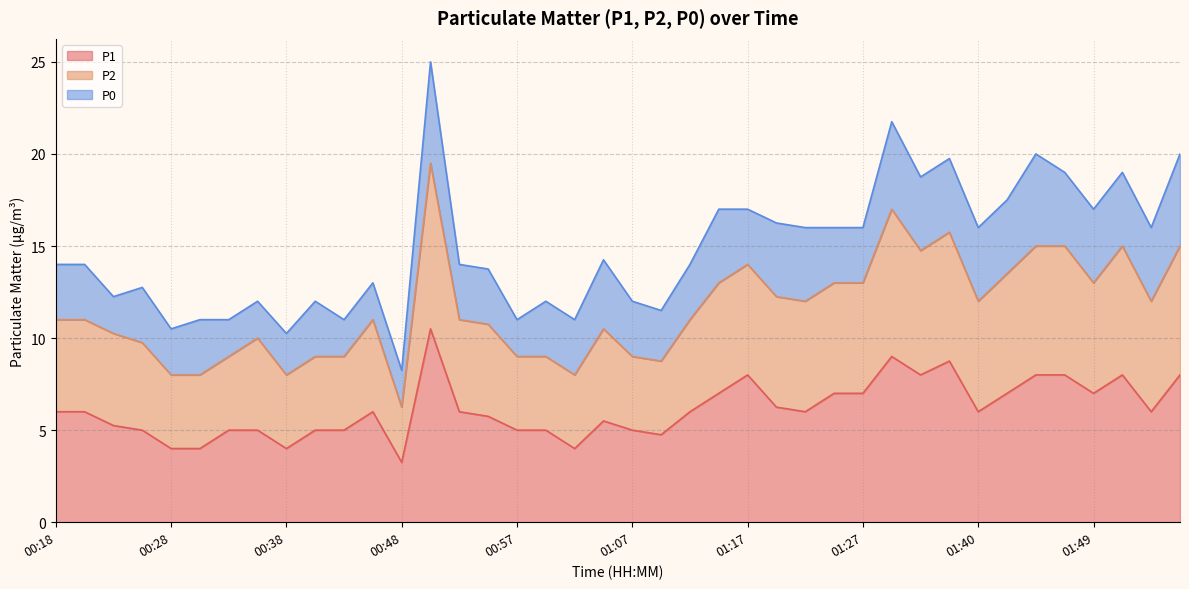

Which category has the lowest value in the P2 series?

00:48